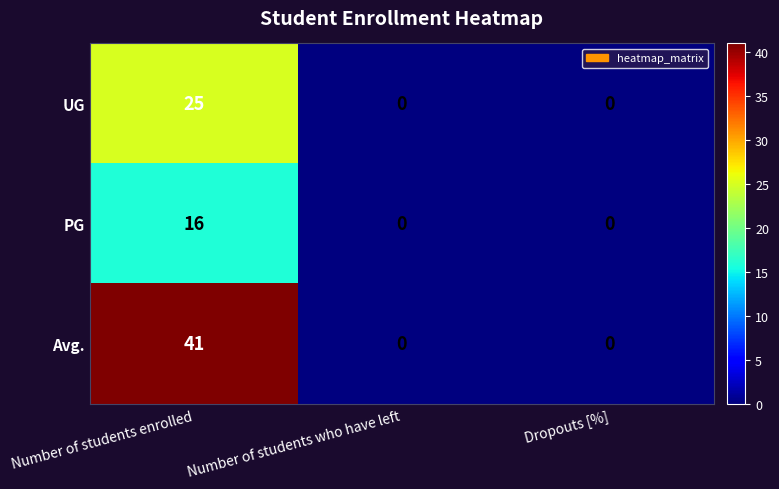

True or false: UG has a value of 0 at Dropouts [%].

True